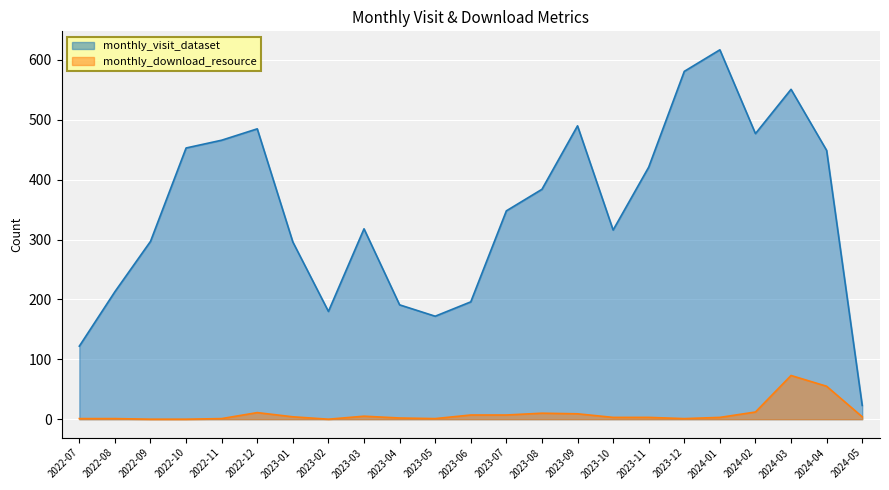

True or false: monthly_visit_dataset has more than 0 points higher than both neighbors.

True